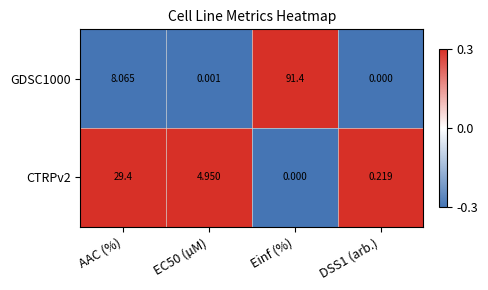

Is the value of CTRPv2 at DSS1 (arb.) greater than the value of GDSC1000 at Einf (%)?

No